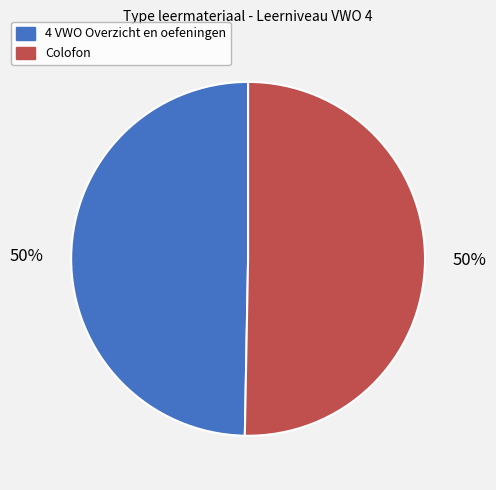

Combined, do Colofon and 4 VWO Overzicht en oefeningen account for over 50%?

Yes